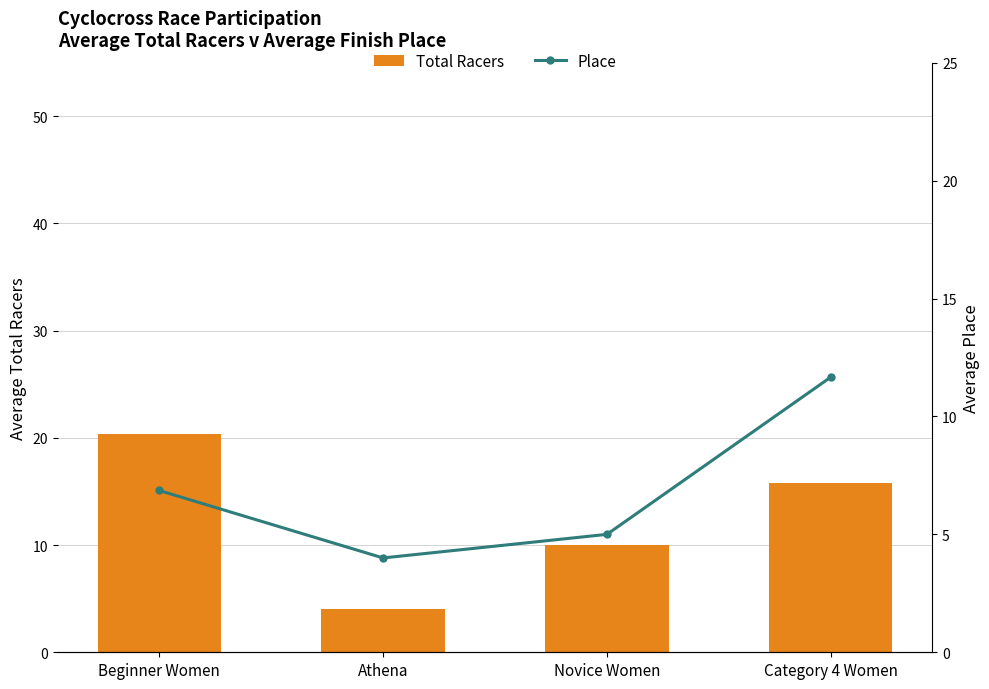

List the series in order of their peak value, lowest first.

Place, Total Racers